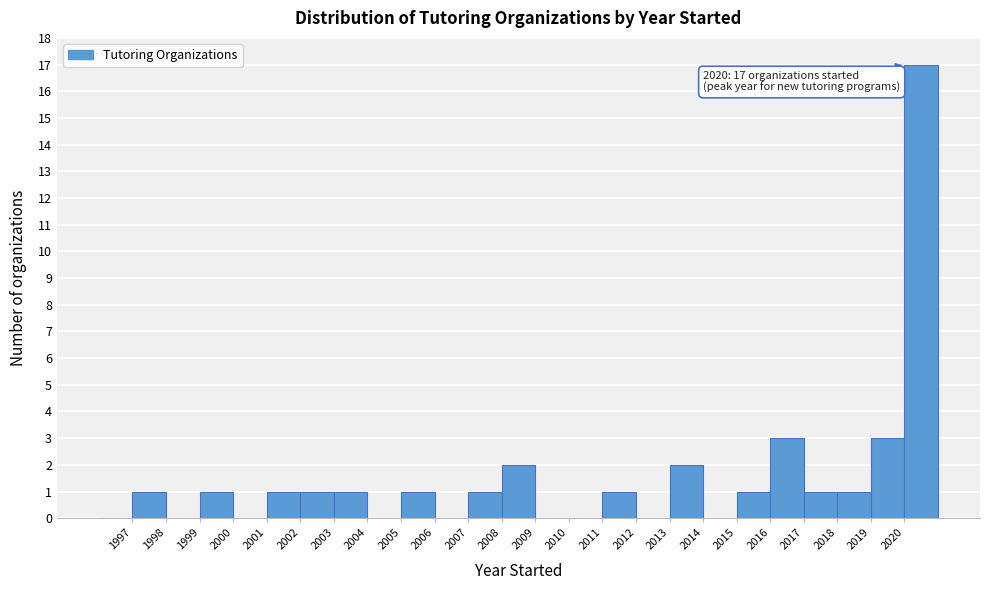

Over which range of the x-axis is the bar tallest?

2020 to 2021